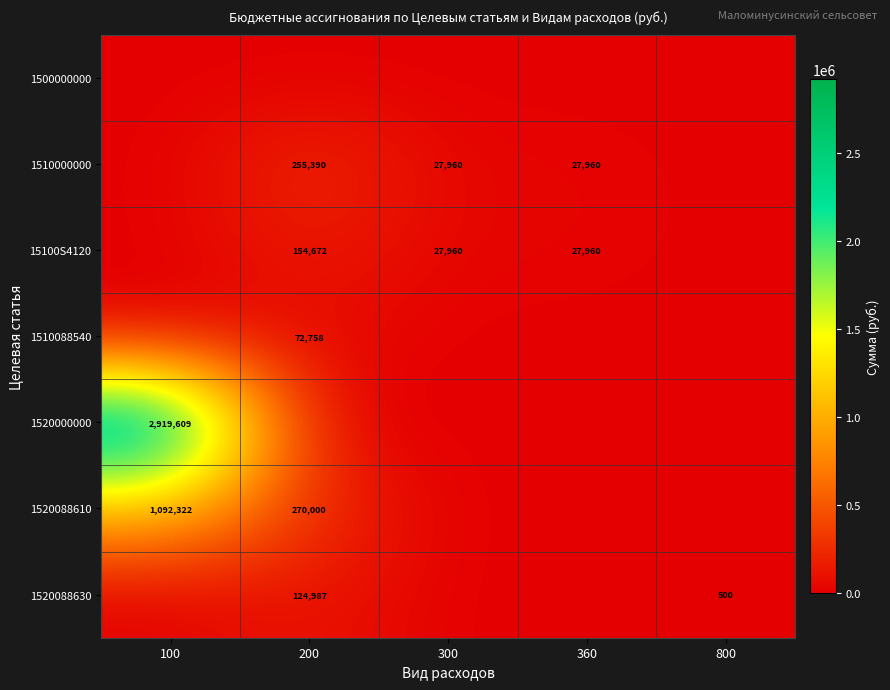

Is the value of 1520088610 at 200 greater than the value of 1520000000 at 100?

No